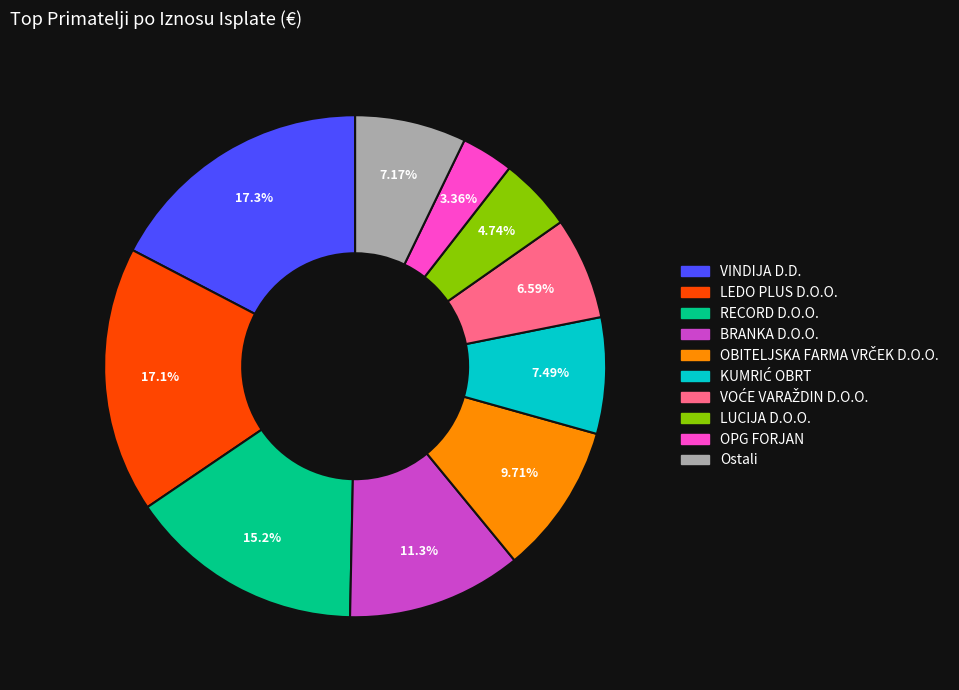

Does any single category account for the majority?

No